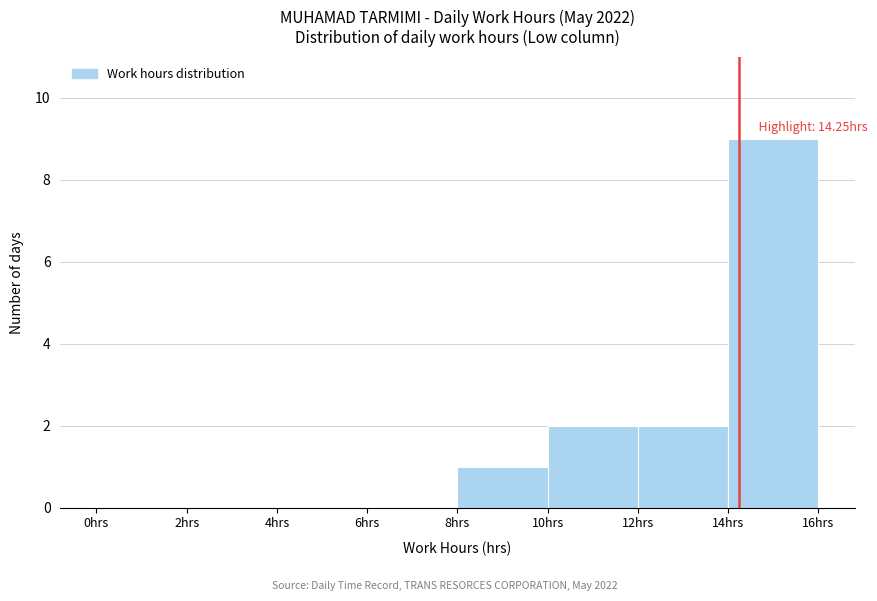

Which range on the x-axis has the tallest bar?

14 to 16